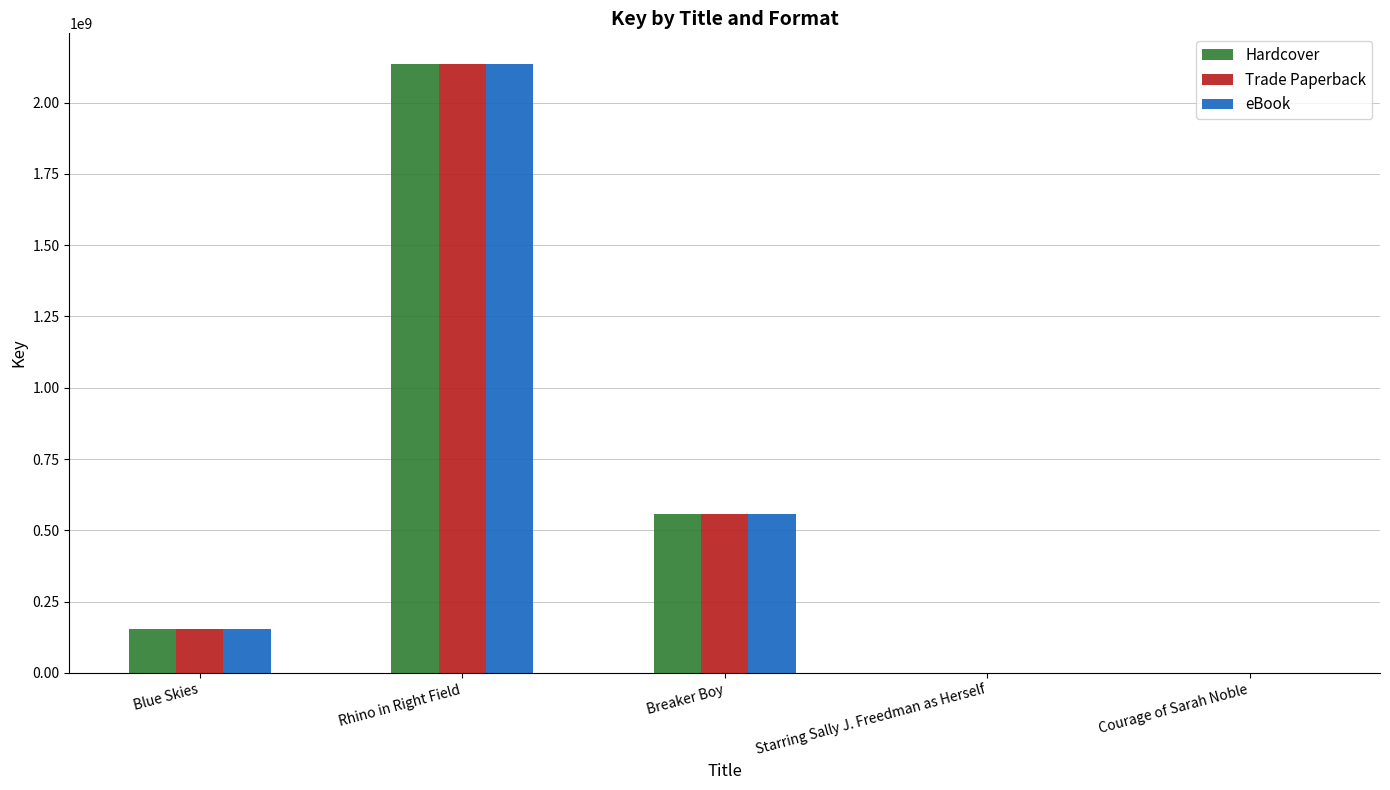

How many categories are shown in the chart?

5